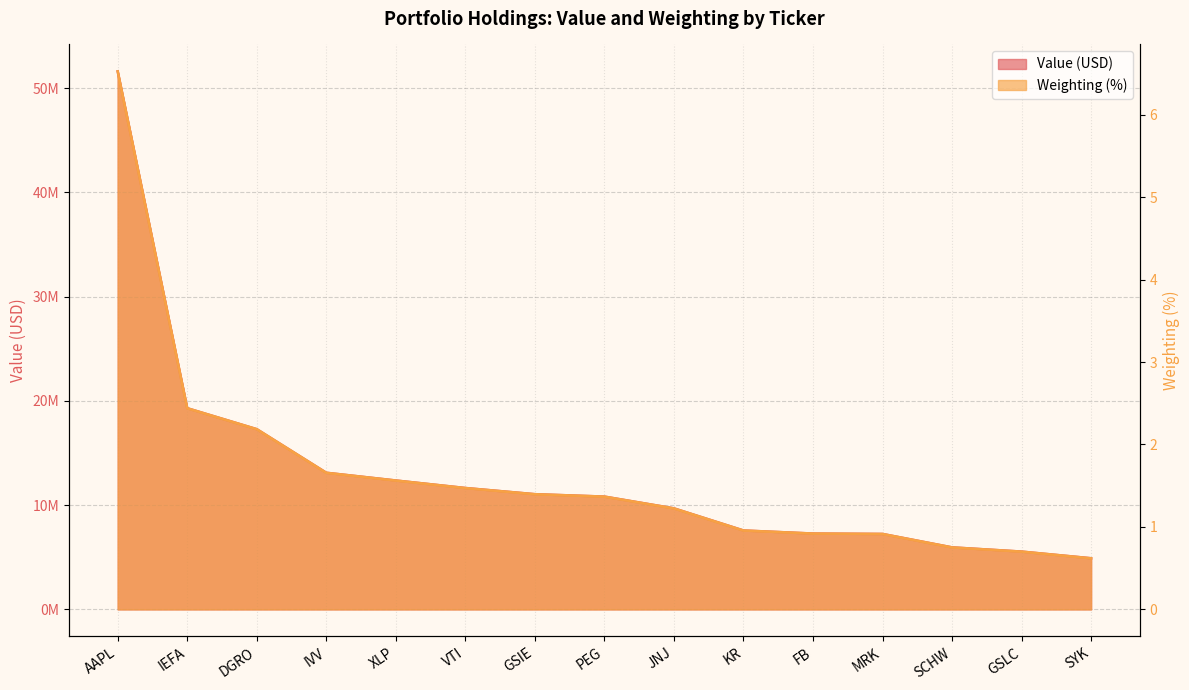

The Weighting series shows 2.2 at IVV. True or false?

False